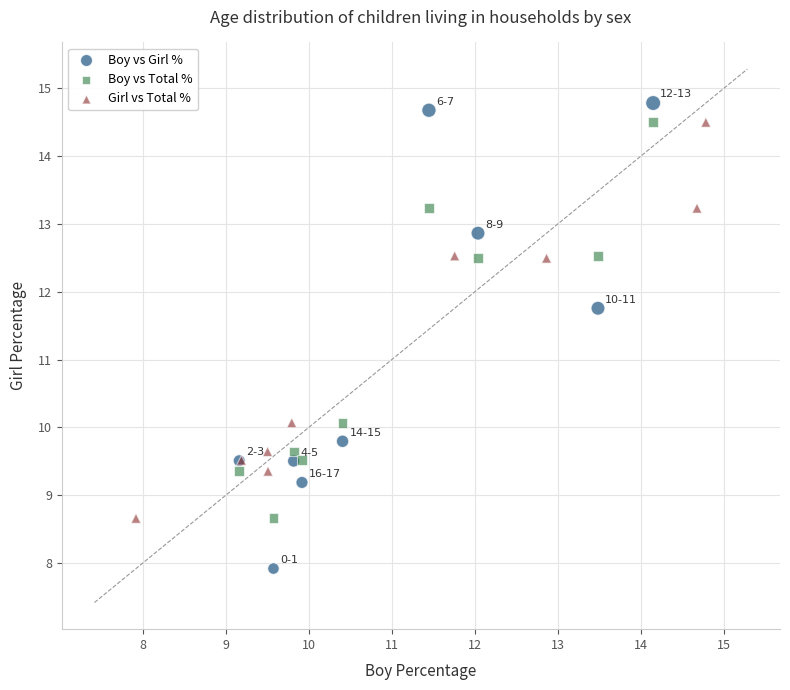

Which series contains the lowest Y value?

Boy vs Girl %